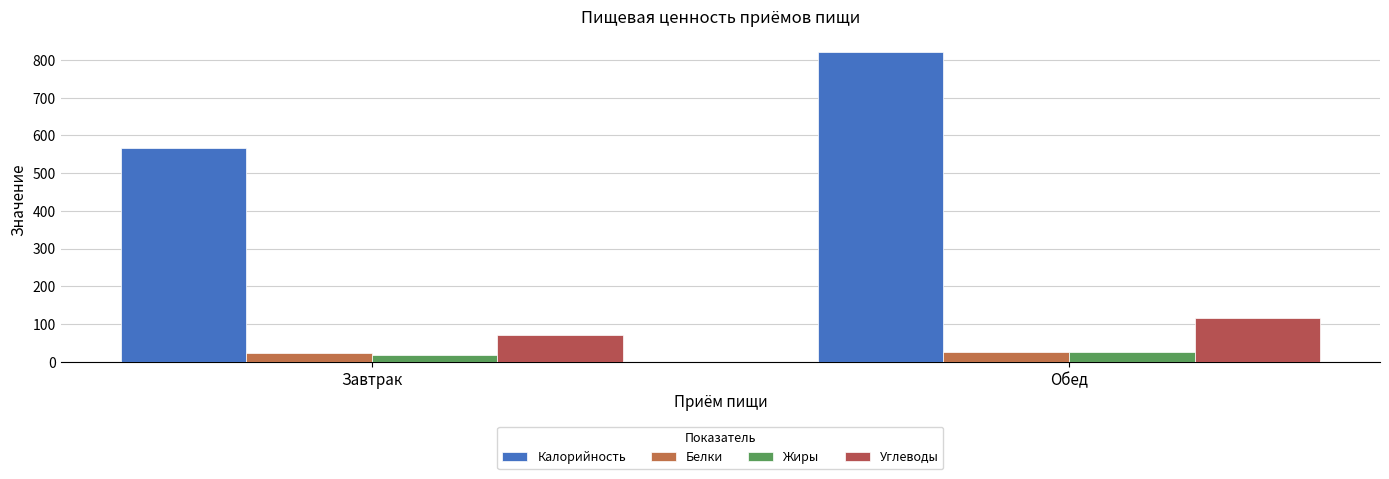

Which has a higher value, Завтрак or Обед?

Обед